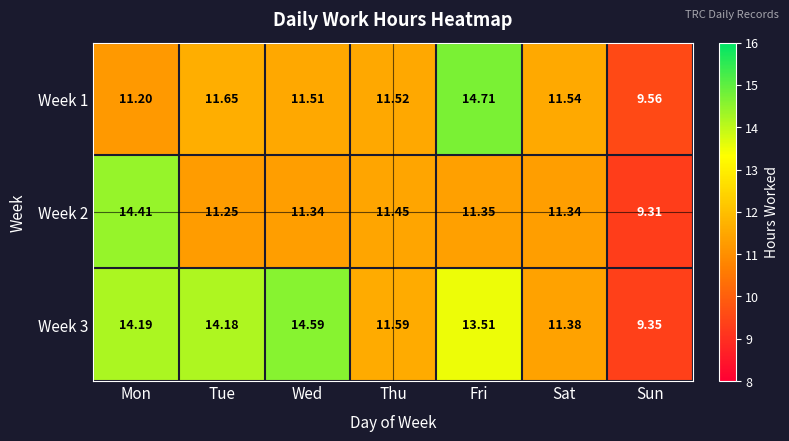

Is the value of Week 2 at Sat greater than the value of Week 1 at Wed?

No